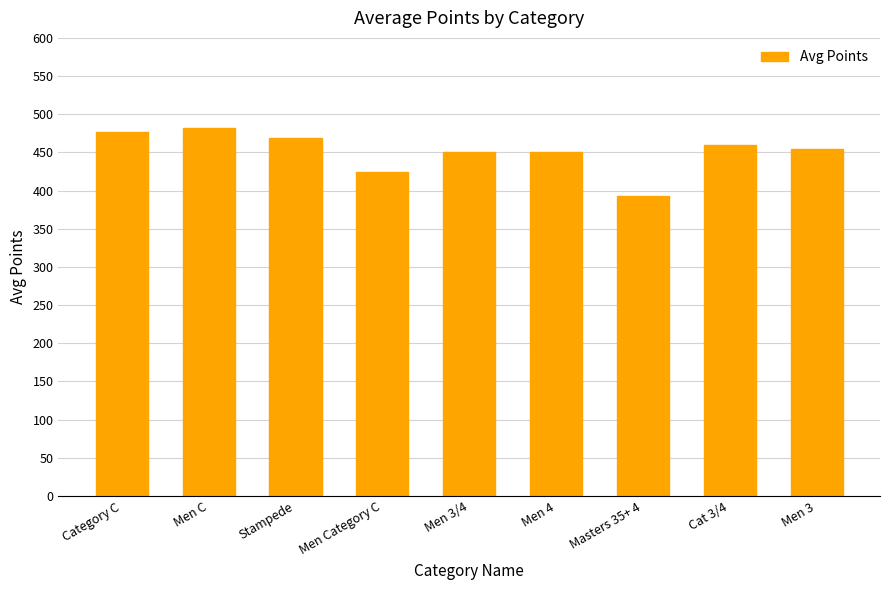

At which category does the chart reach its minimum across all series?

Masters 35+ 4